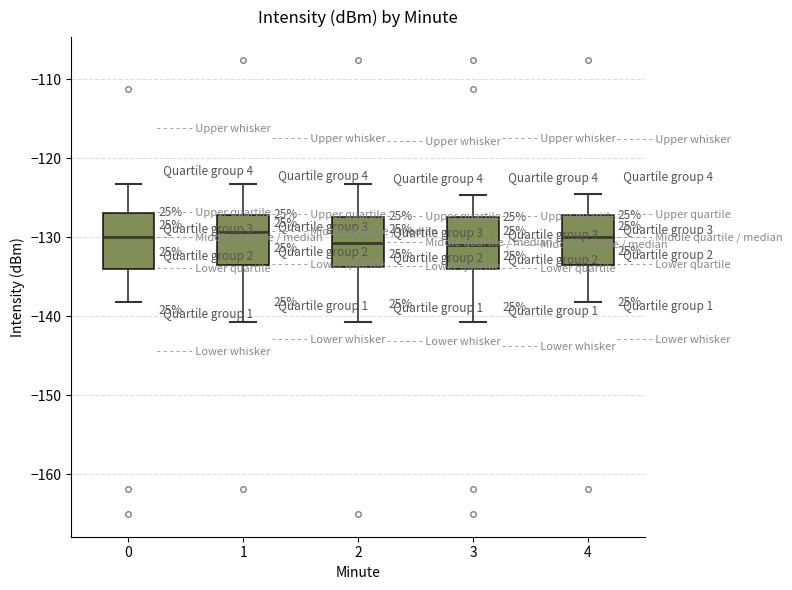

Reading left to right, read every box against the y-axis: the position of its median line, the range the box covers, and the ends of its whiskers. The values are not printed on the chart, so give them approximately, as read against the axis.

0: median -130, box -134 to -127, whiskers -138 to -123
1: median -129, box -134 to -127, whiskers -141 to -123
2: median -131, box -134 to -127, whiskers -141 to -123
3: median -131, box -134 to -127, whiskers -141 to -125
4: median -130, box -134 to -127, whiskers -138 to -125